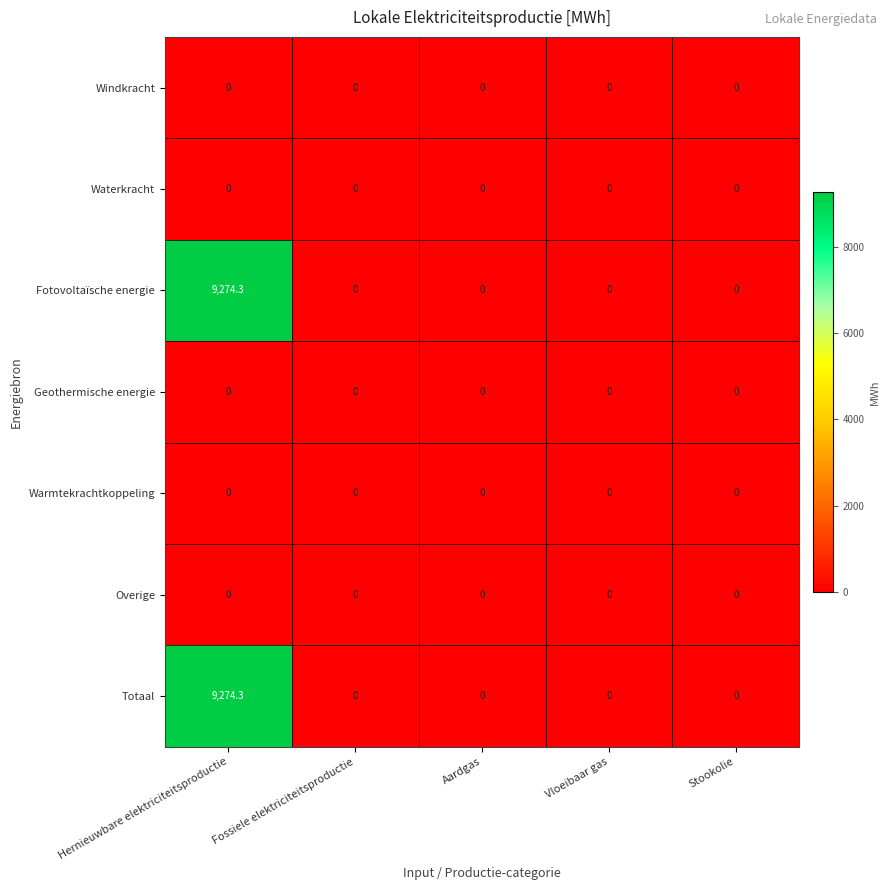

True or false: Waterkracht has a value of 0.0 at Aardgas.

True